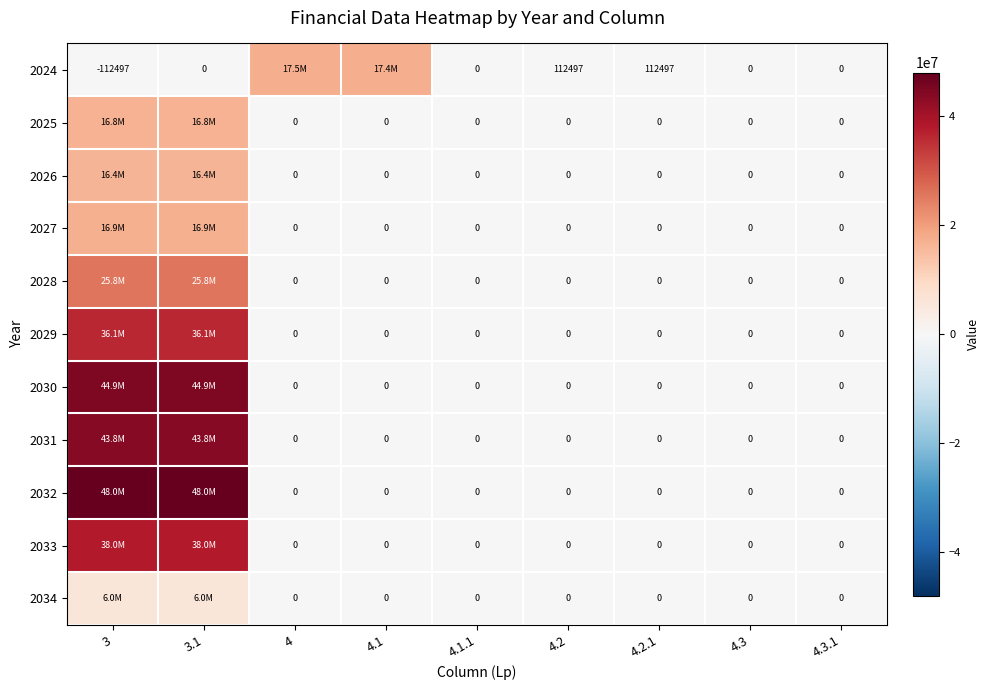

What is the difference between the second highest and minimum values in the 2034 series?

5966000.0